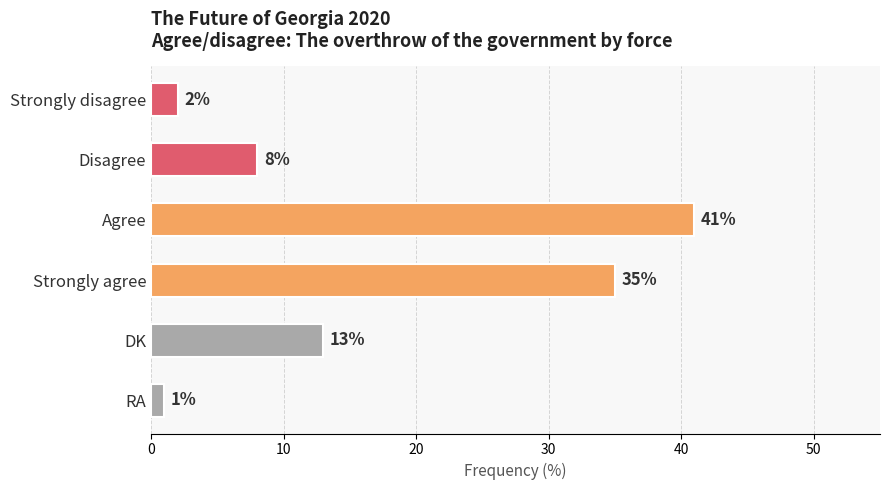

How many values are below 13?

3